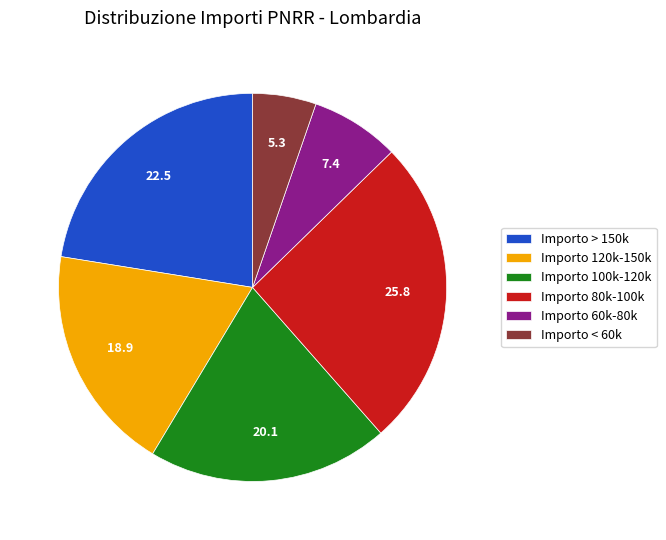

Count the number of slices in the pie.

6